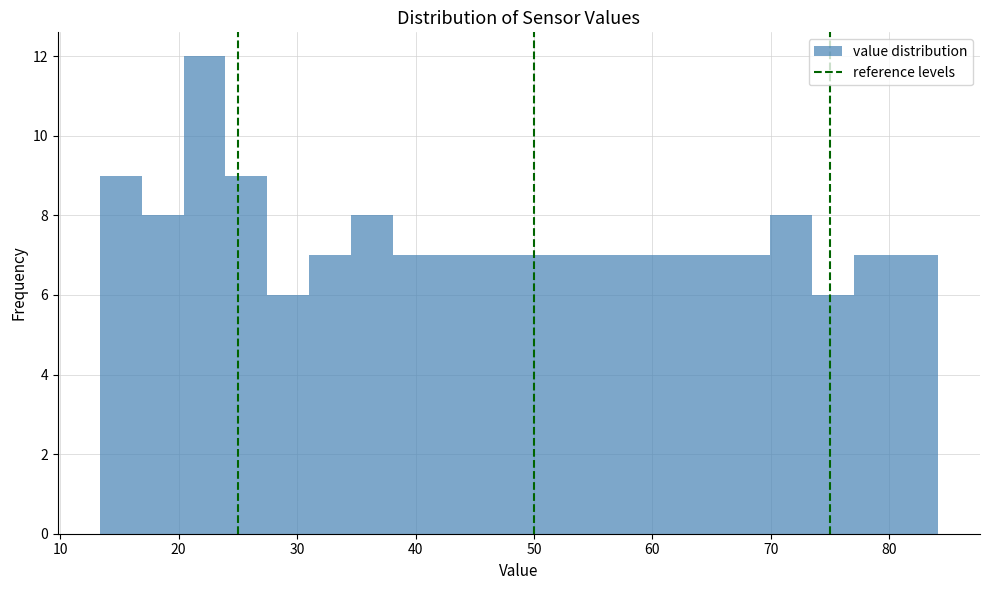

Read against the x-axis, roughly where is the centre of the tallest bar?

22